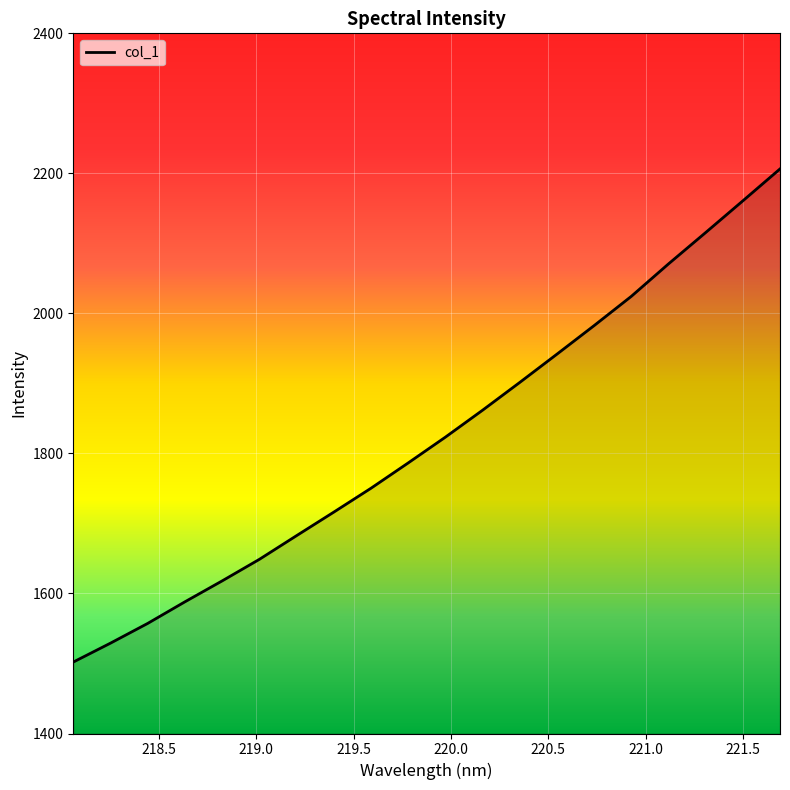

How many values are below 1823?

10